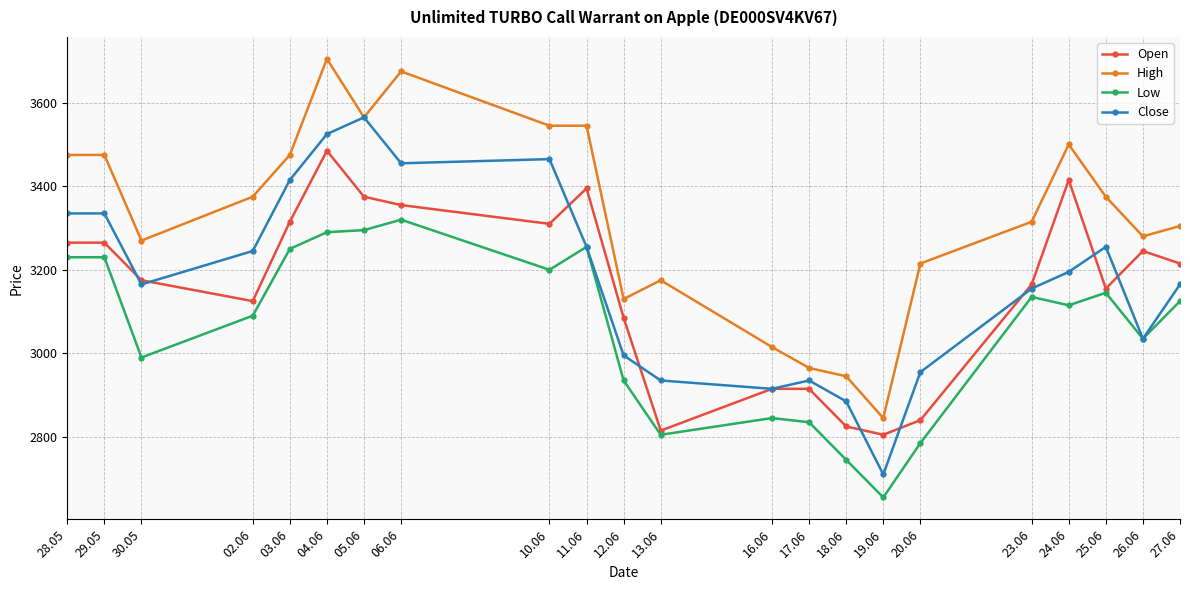

What is the minimum value shown in the chart?

2655